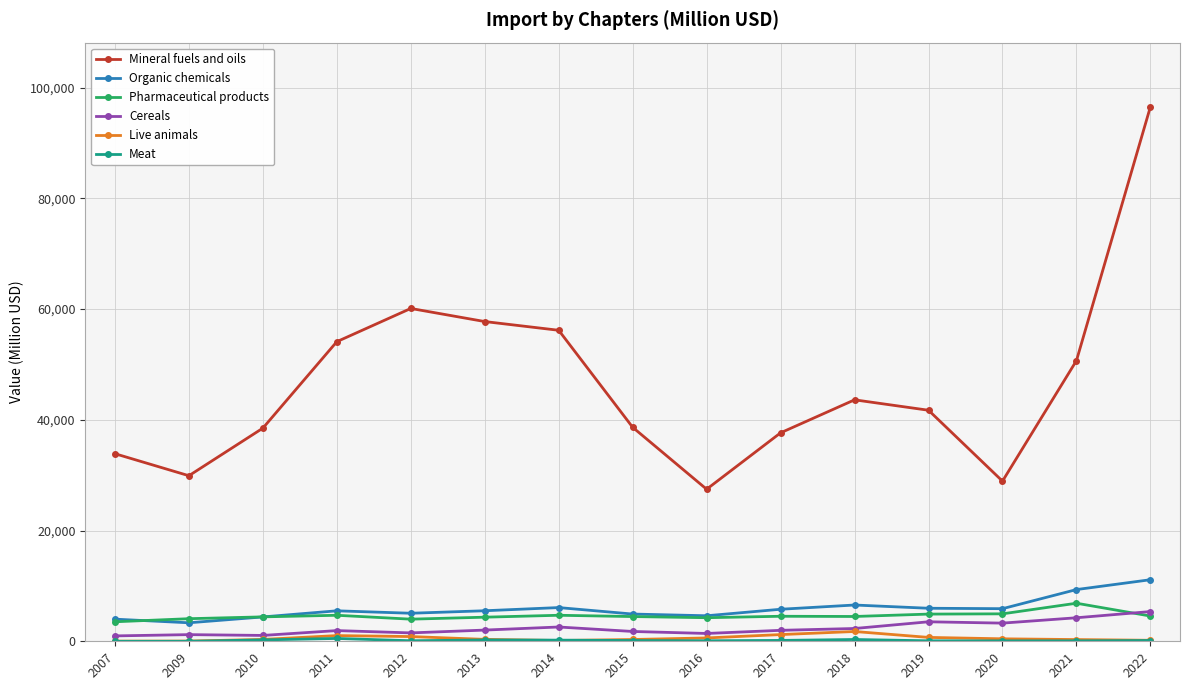

True or false: Live animals has more than 0 points higher than both neighbors.

True